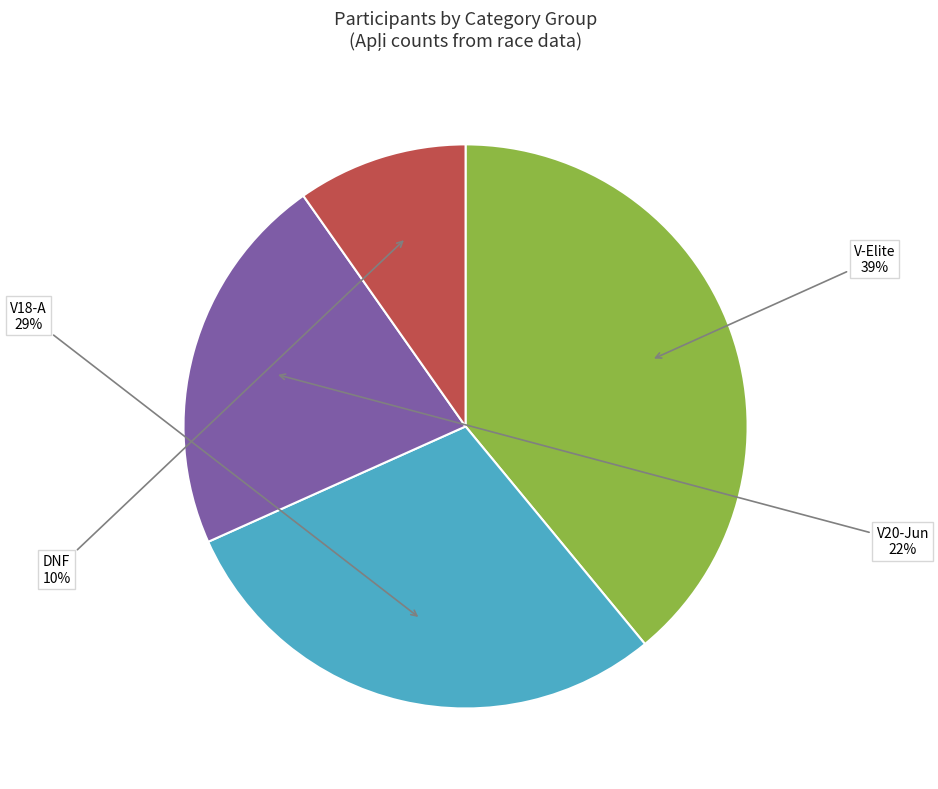

To the nearest percent, what is the difference between the largest and smallest slice percentages?

29%